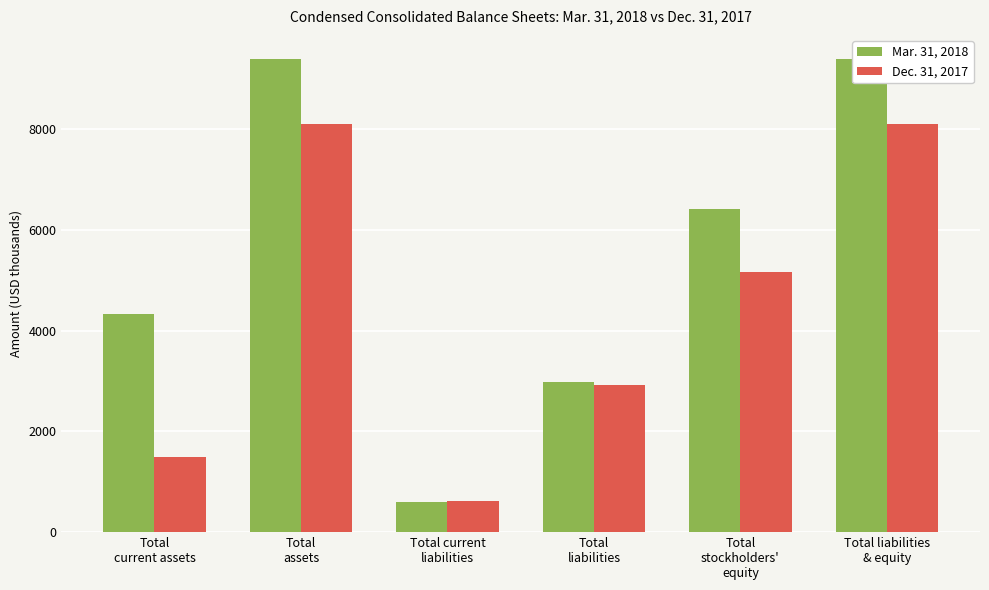

What is the label of the 5th bar from the left?

Total
stockholders'
equity